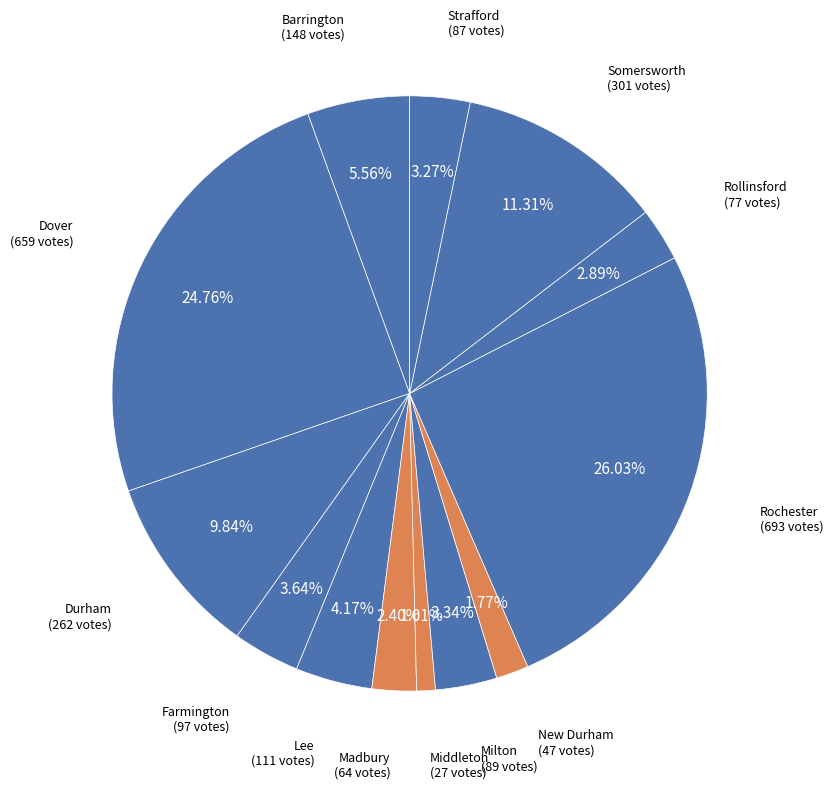

How many slices are in this pie chart?

13